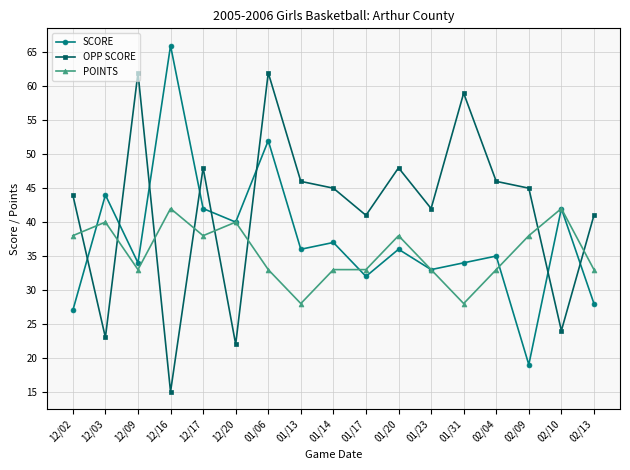

How many data points in OPP SCORE are less than 45?

8